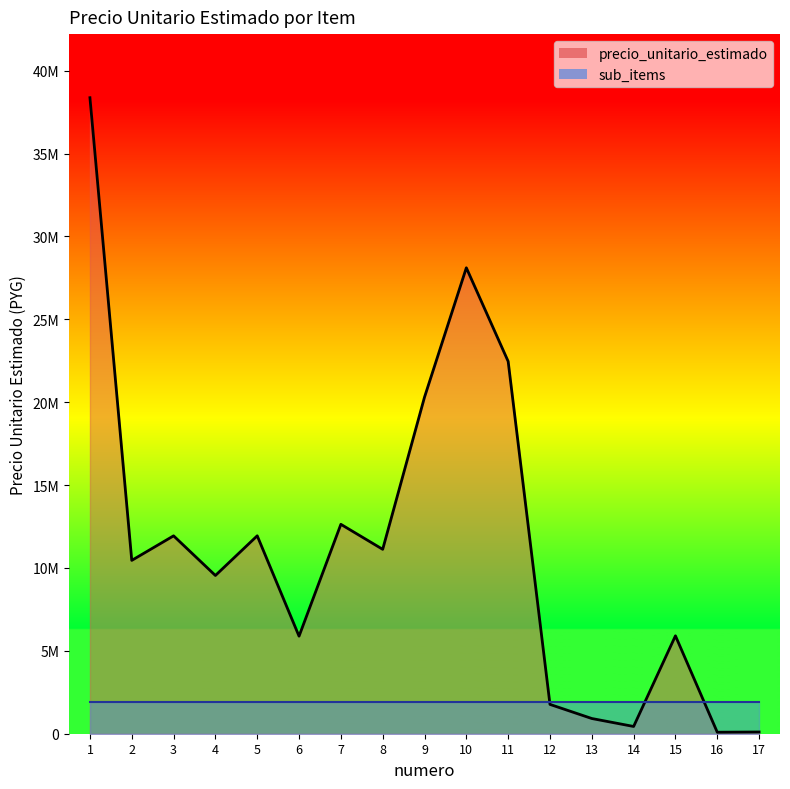

Reading left to right, list all the values displayed in this chart.

38368600	10457000	11937800	9545666	11940002	5884400	12632799	11124333	20304400	28108798	22461799	1768333	917667	438000	5907333	90000	105000